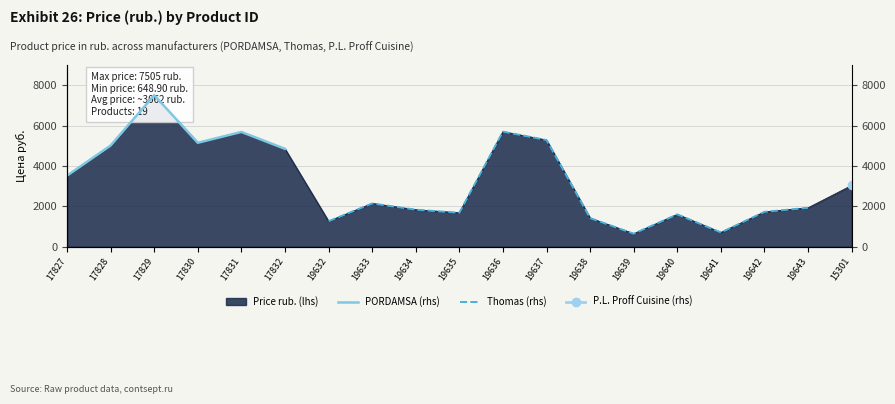

How many lines are shown in the chart?

3